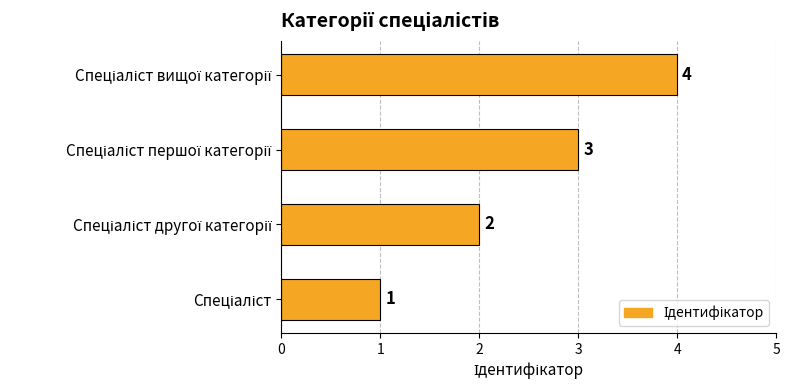

Count the values in the range 2 to 4.

3